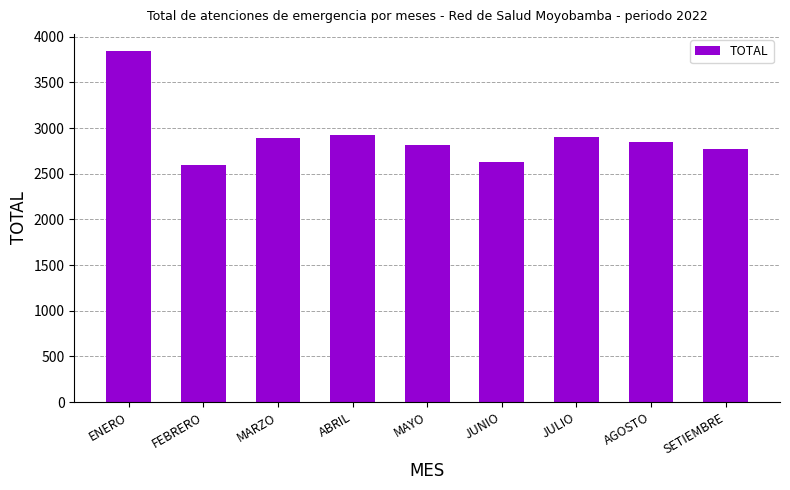

Read the value at FEBRERO, to the nearest 10.

2590